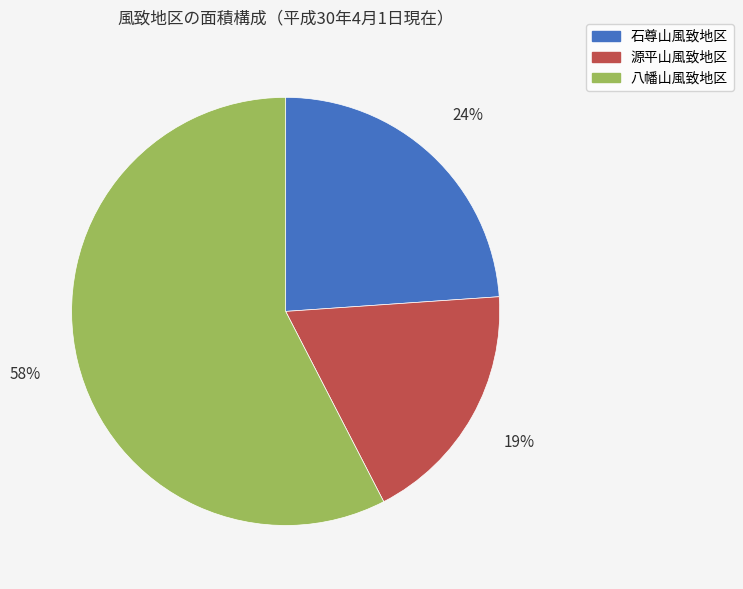

Do 石尊山風致地区 and 八幡山風致地区 together represent more than half of the pie?

Yes